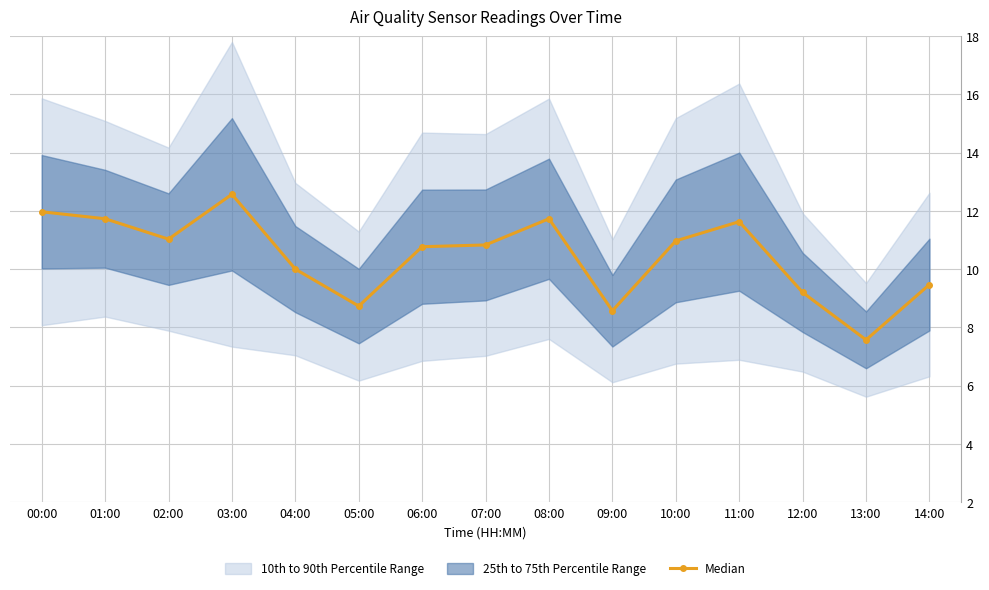

Does the chart display data point markers on the line(s)?

Yes